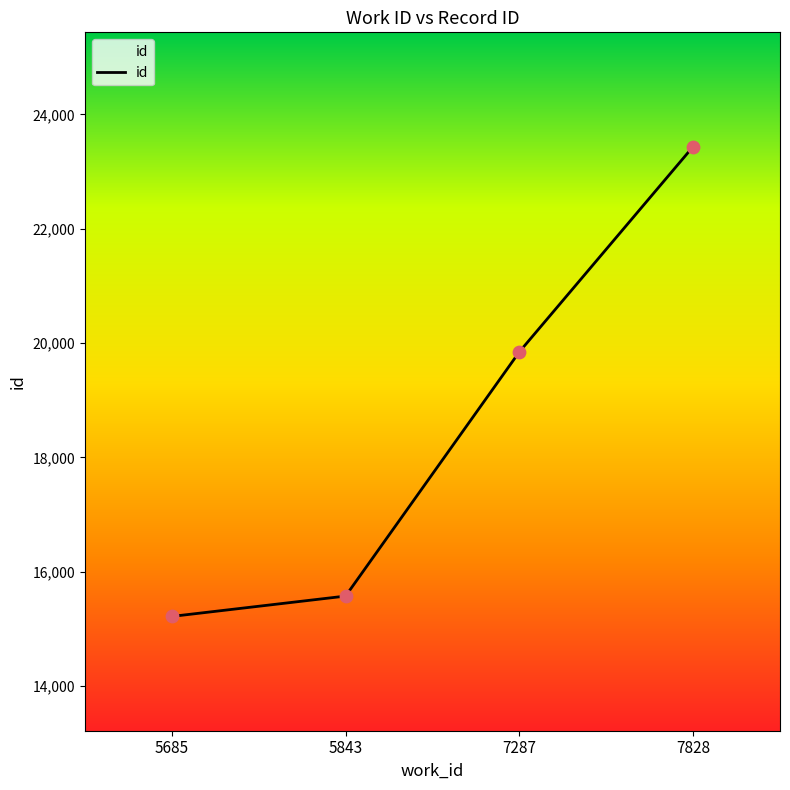

What is the change in value from 5843 to 7287?

+4273